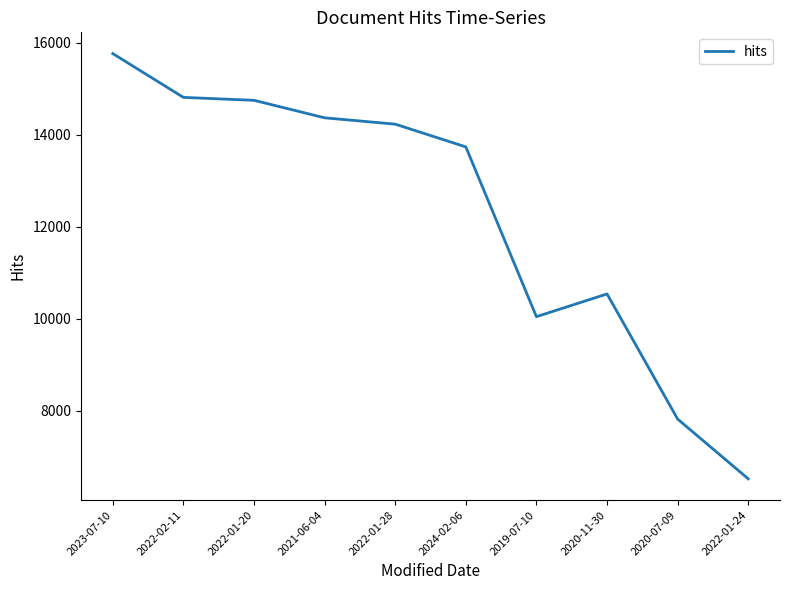

Between 2020-07-09 and 2020-11-30, which is larger?

2020-11-30